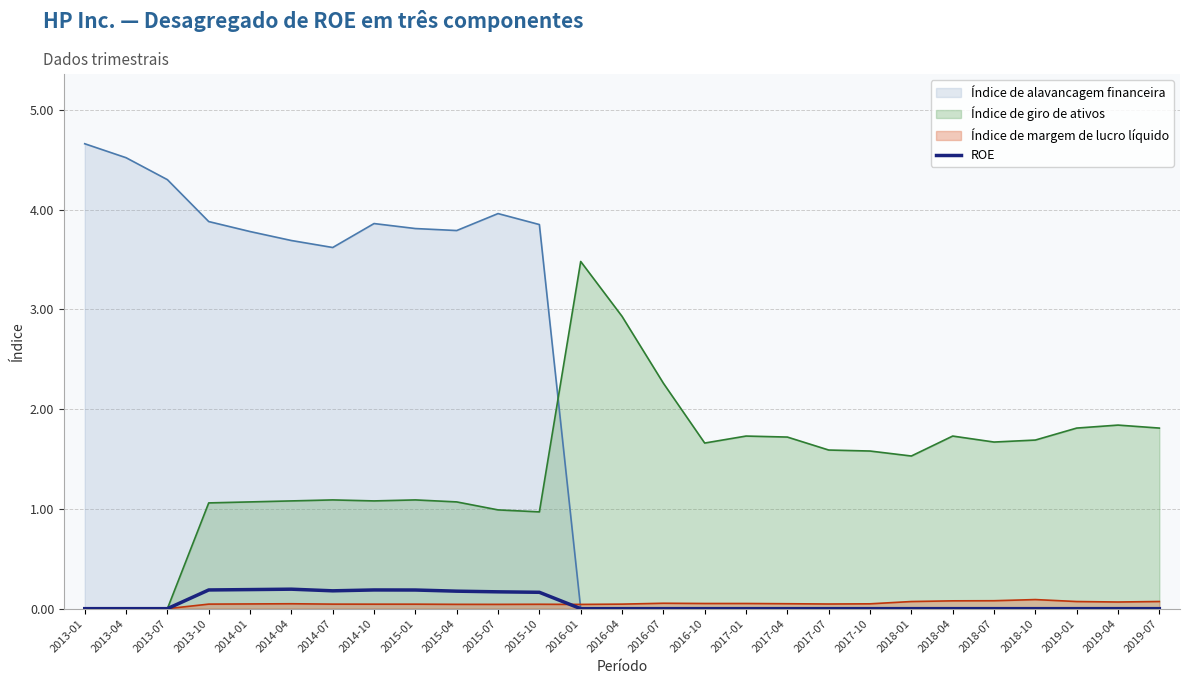

What is the maximum value shown in the chart?

4.7